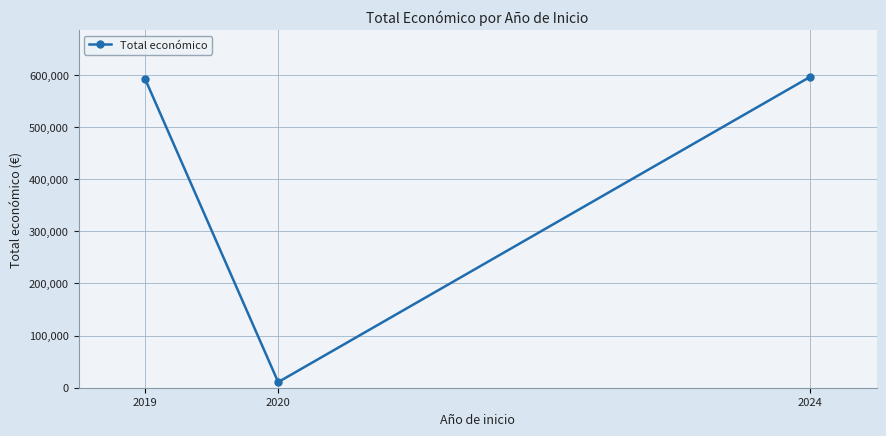

At which category does the chart reach its minimum across all series?

2020